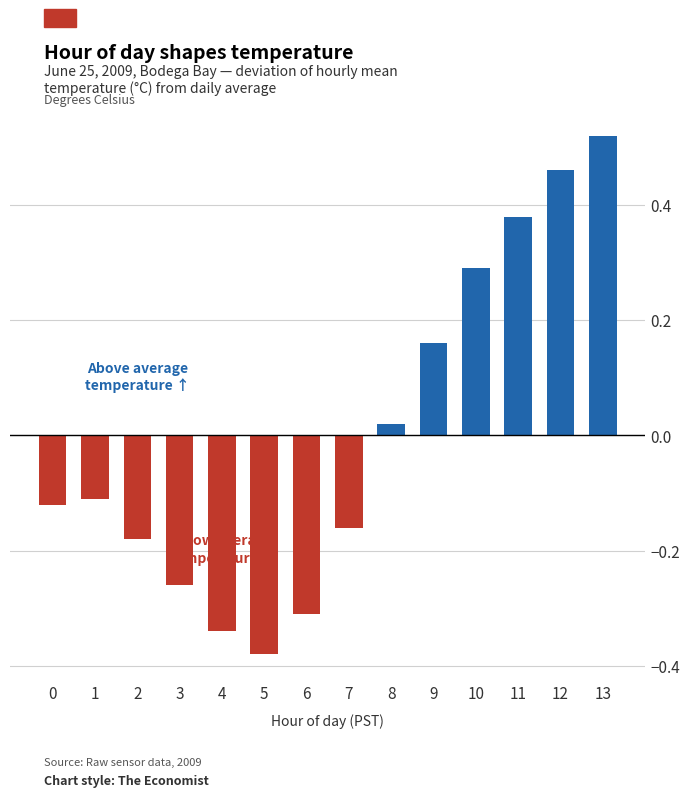

Reading left to right, extract all data points from this chart.

Above average: 0=0.0	1=0.0	2=0.0	3=0.0	4=0.0	5=0.0	6=0.0	7=0.0	8=0.0	9=0.2	10=0.3	11=0.4	12=0.5	13=0.5
Below average: 0=-0.1	1=-0.1	2=-0.2	3=-0.3	4=-0.3	5=-0.4	6=-0.3	7=-0.2	8=0.0	9=0.0	10=0.0	11=0.0	12=0.0	13=0.0